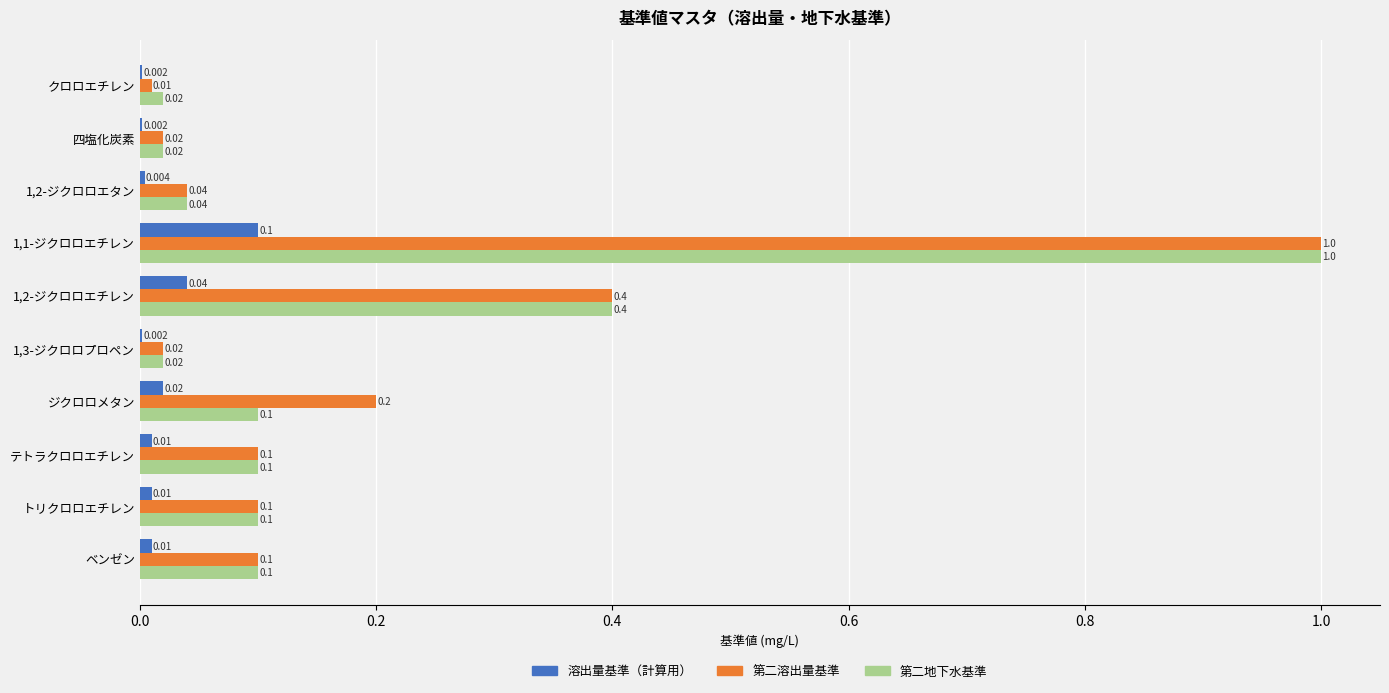

Which series has the largest total across all categories?

第二溶出量基準